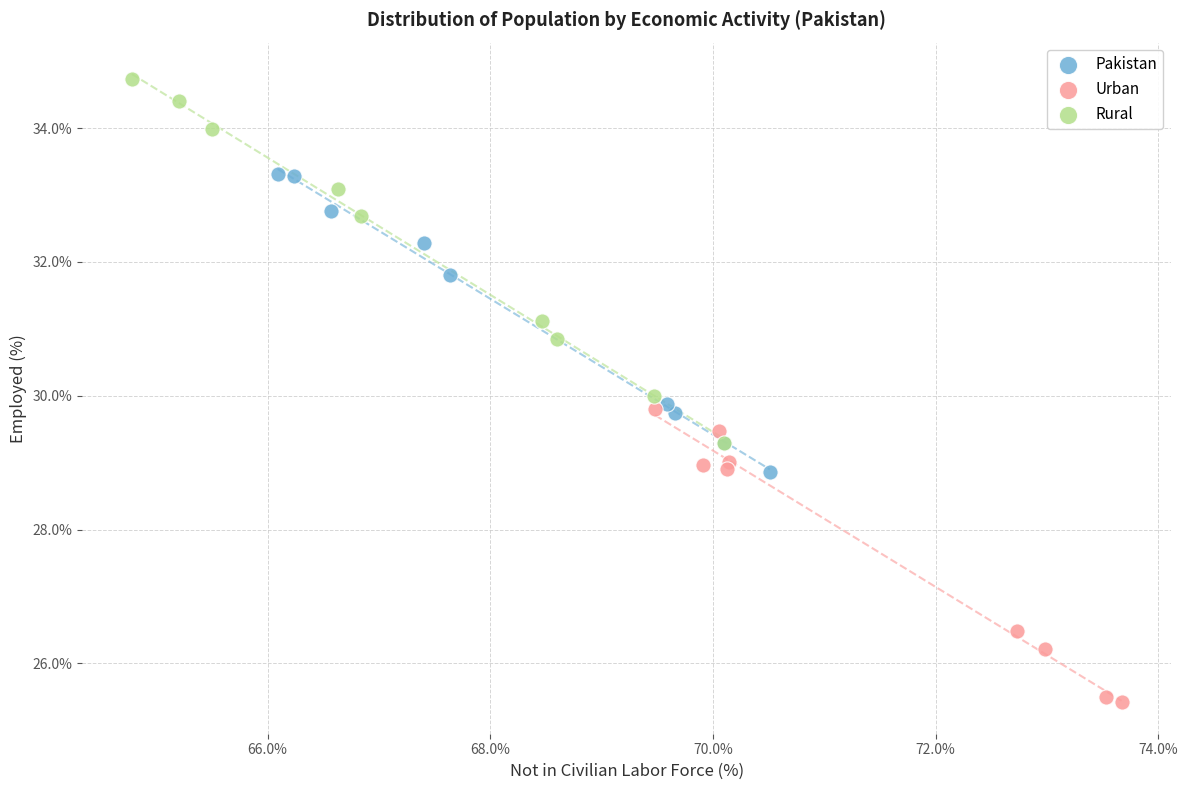

Which series has the largest Y range (max minus min)?

Rural